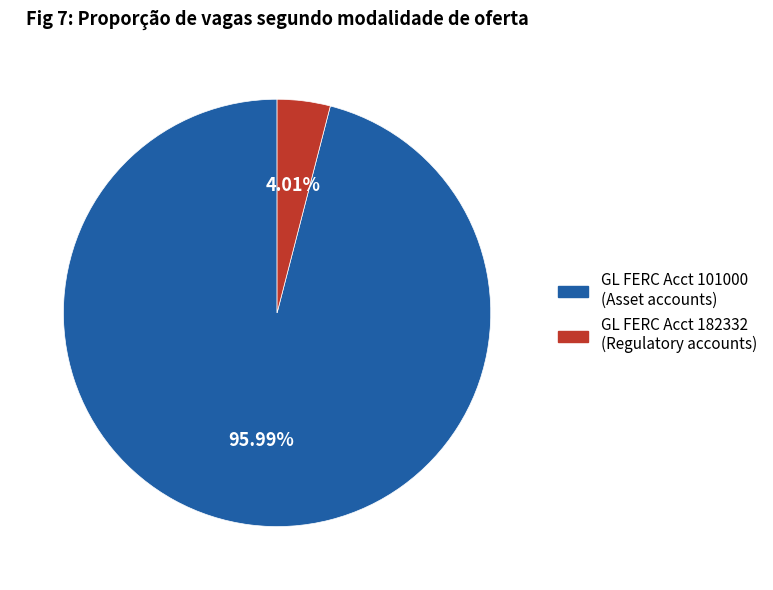

What is the majority slice?

GL FERC Acct 101000 (Asset accounts)